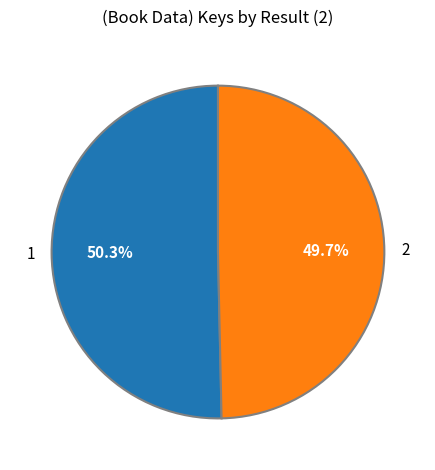

Which has a higher value, 2 or 1?

1